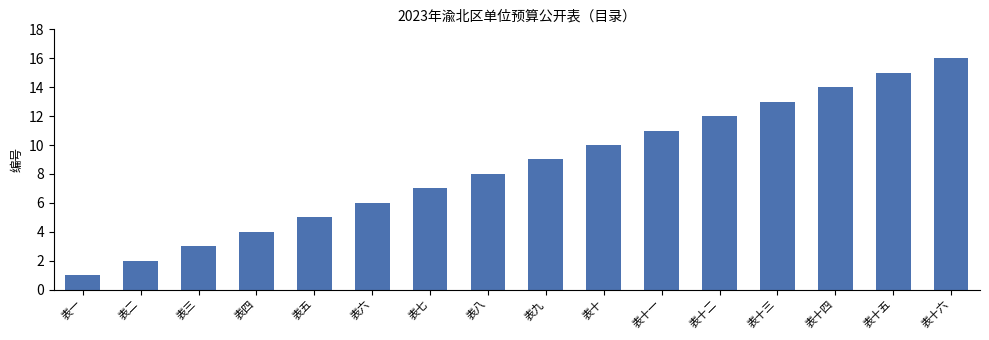

Reading right to left, list all the values displayed in this chart.

表十六=16	表十五=15	表十四=14	表十三=13	表十二=12	表十一=11	表十=10	表九=9	表八=8	表七=7	表六=6	表五=5	表四=4	表三=3	表二=2	表一=1